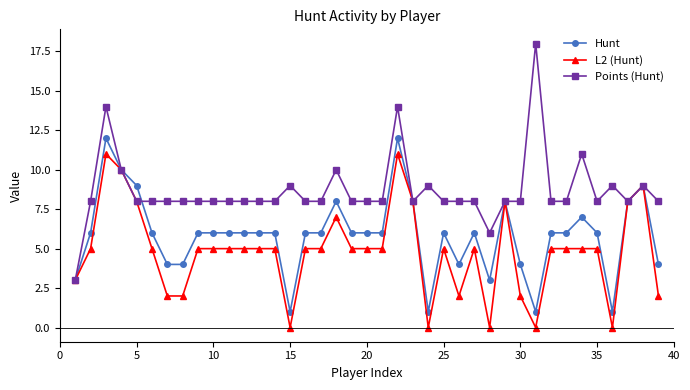

What is the sum of all Hunt values?

229